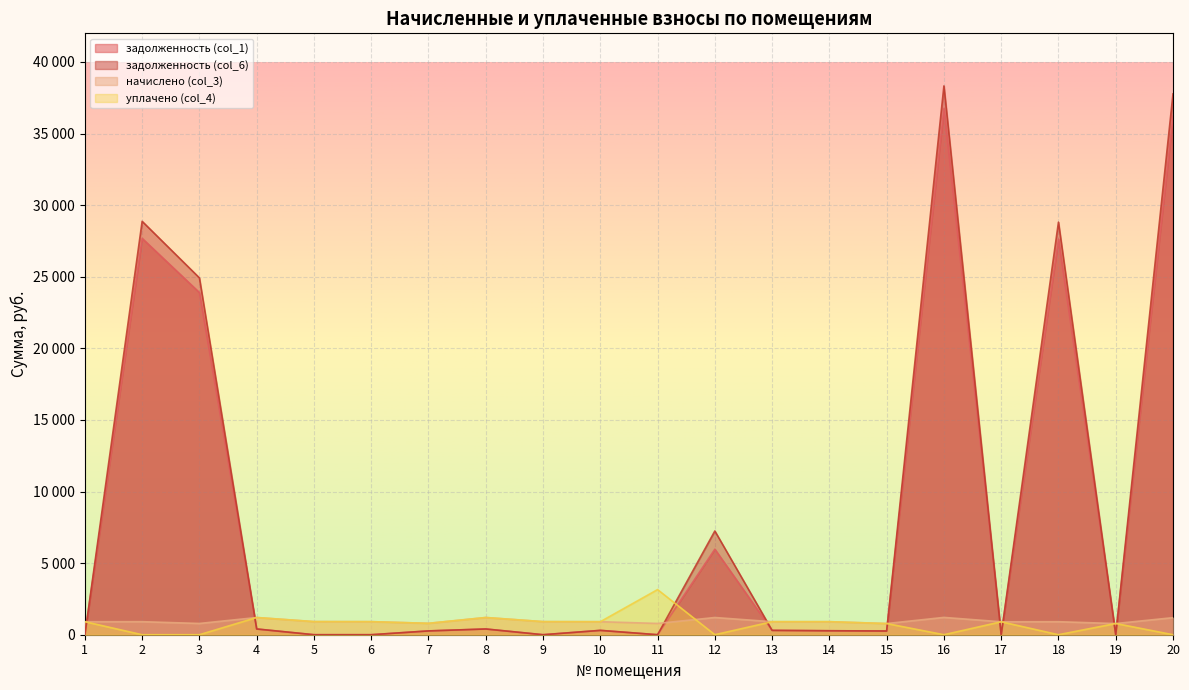

Which series has the widest spread of values?

задолженность (col_6)